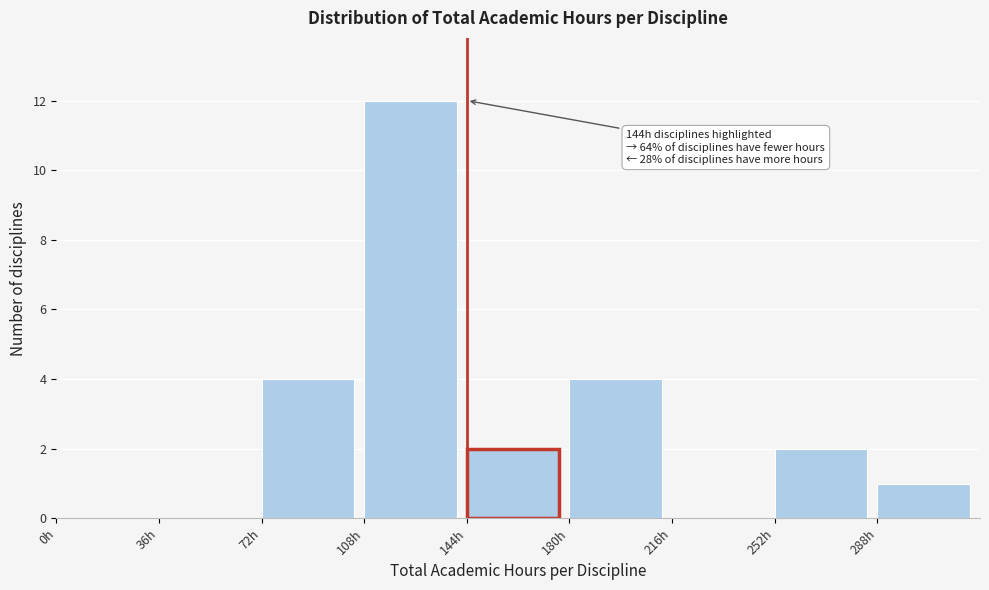

Which range on the x-axis has the tallest bar?

108 to 144